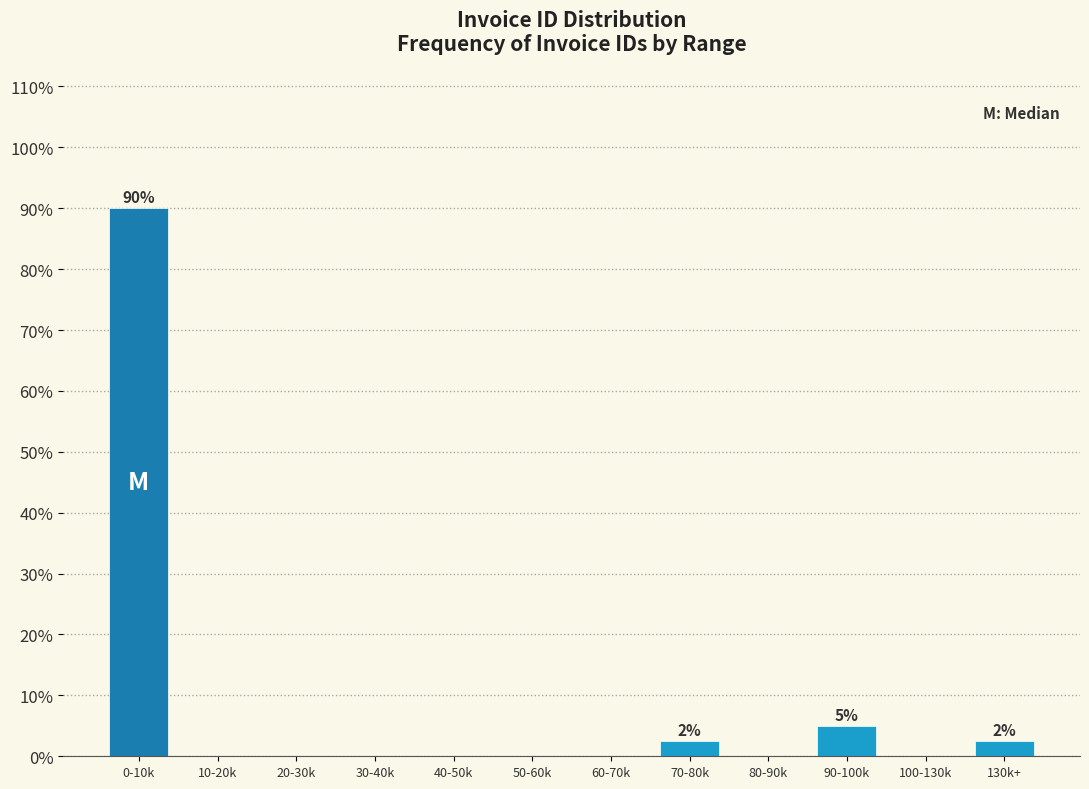

Reading left to right, extract all data points from this chart.

0-10k=90.0	10-20k=0.0	20-30k=0.0	30-40k=0.0	40-50k=0.0	50-60k=0.0	60-70k=0.0	70-80k=2.5	80-90k=0.0	90-100k=5.0	100-130k=0.0	130k+=2.5